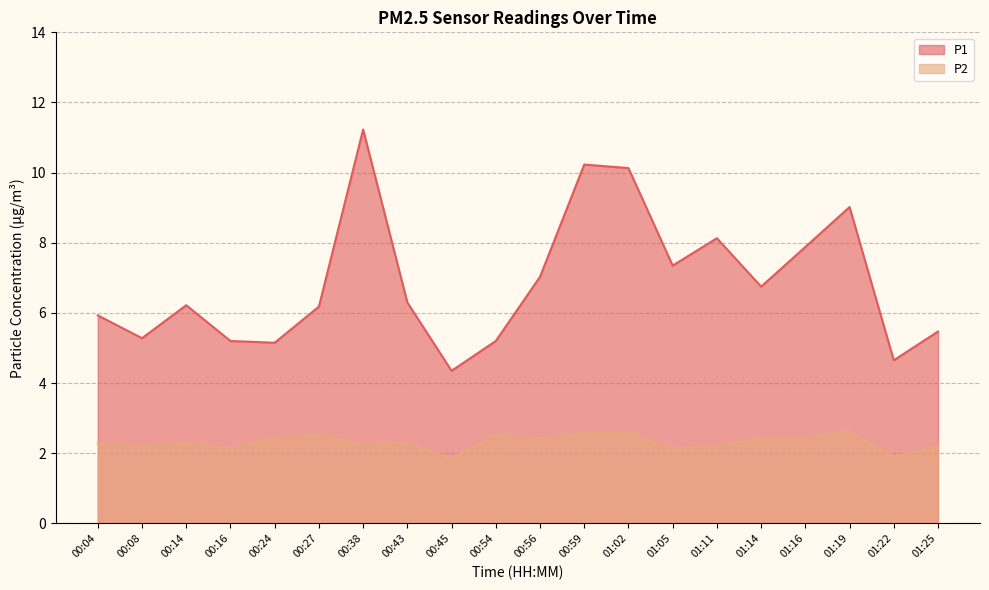

Which series changed the most between 00:24 and 00:27?

P1